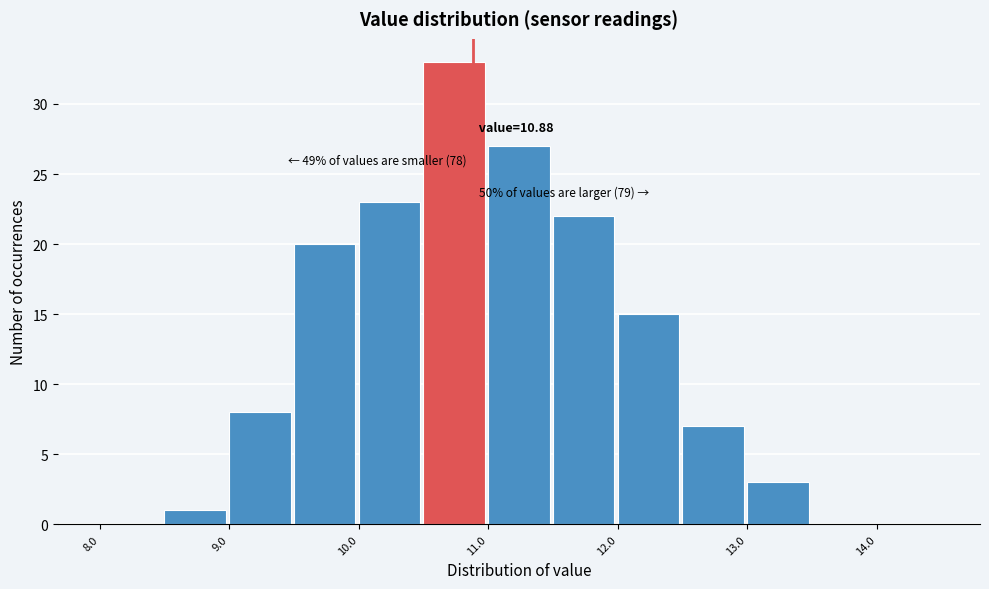

Over which range of the x-axis is the bar tallest?

10.5 to 11.0